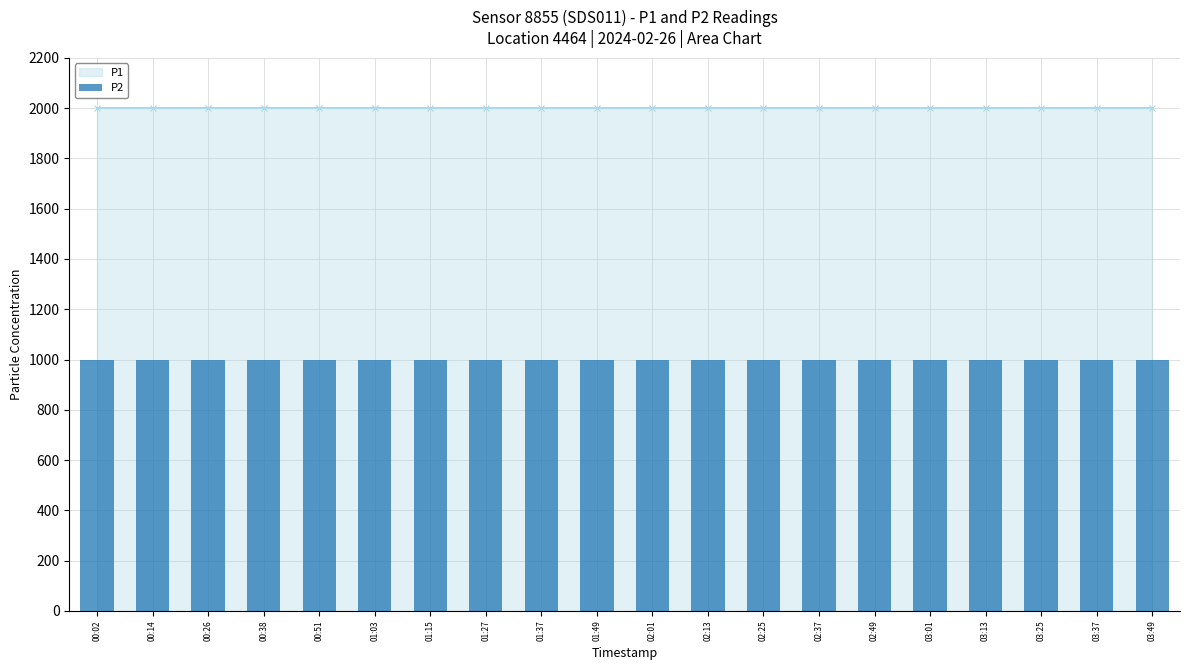

Which category has the lowest value in the P1 series?

00:02